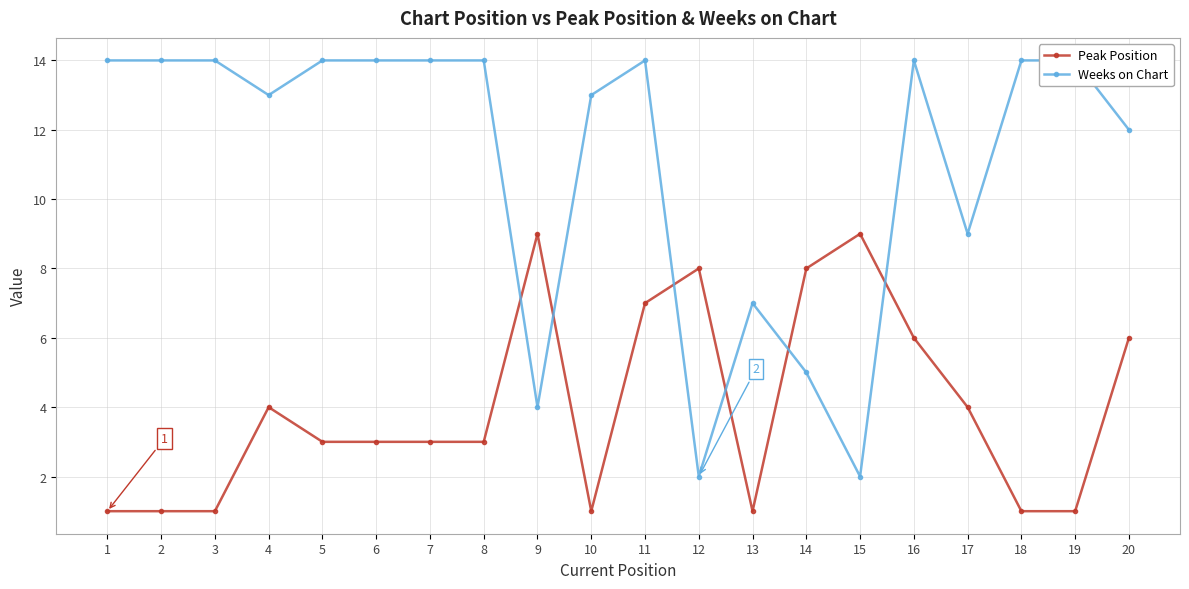

True or false: Weeks on Chart has more than 1 points higher than both neighbors.

True